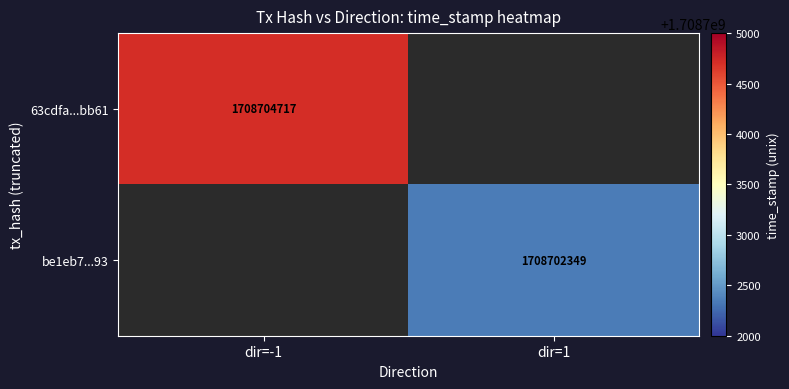

At which category is the sum across all series the highest?

dir=-1